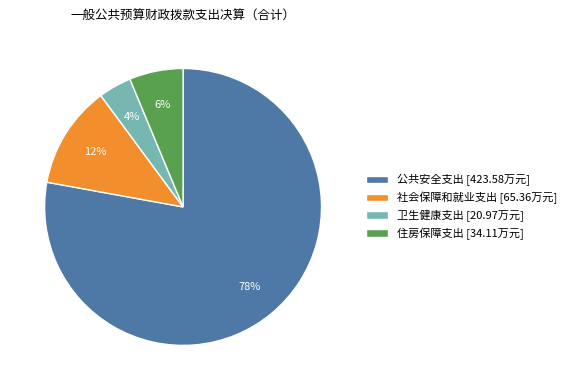

What is the largest slice in the pie chart?

公共安全支出